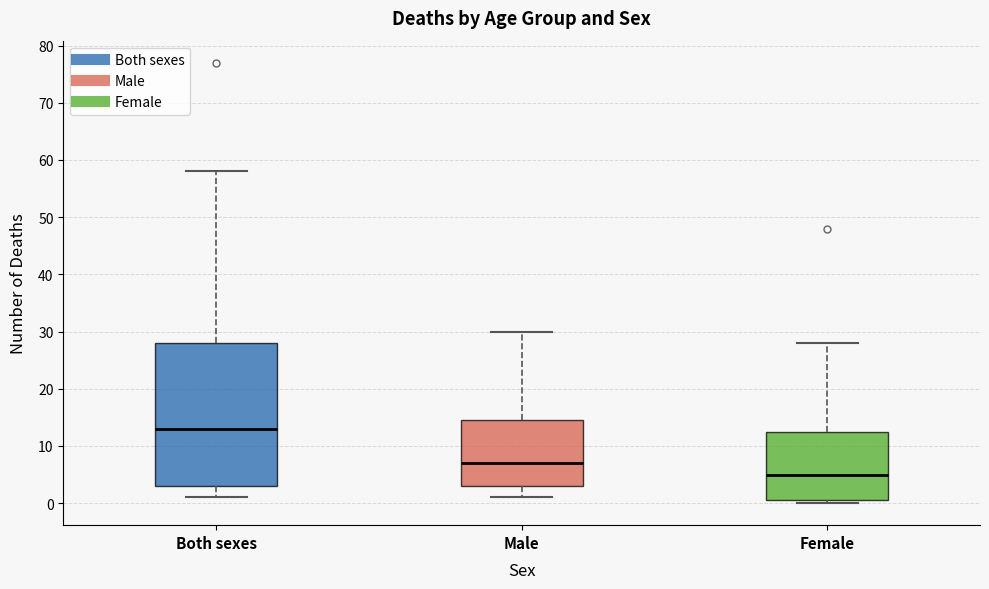

Reading left to right, read every box against the y-axis: the position of its median line, the range the box covers, and the ends of its whiskers. The values are not printed on the chart, so give them approximately, as read against the axis.

Both sexes: median 13, box 3 to 28, whiskers 1 to 58
Male: median 7, box 3 to 15, whiskers 1 to 30
Female: median 5, box 1 to 13, whiskers 0 to 28